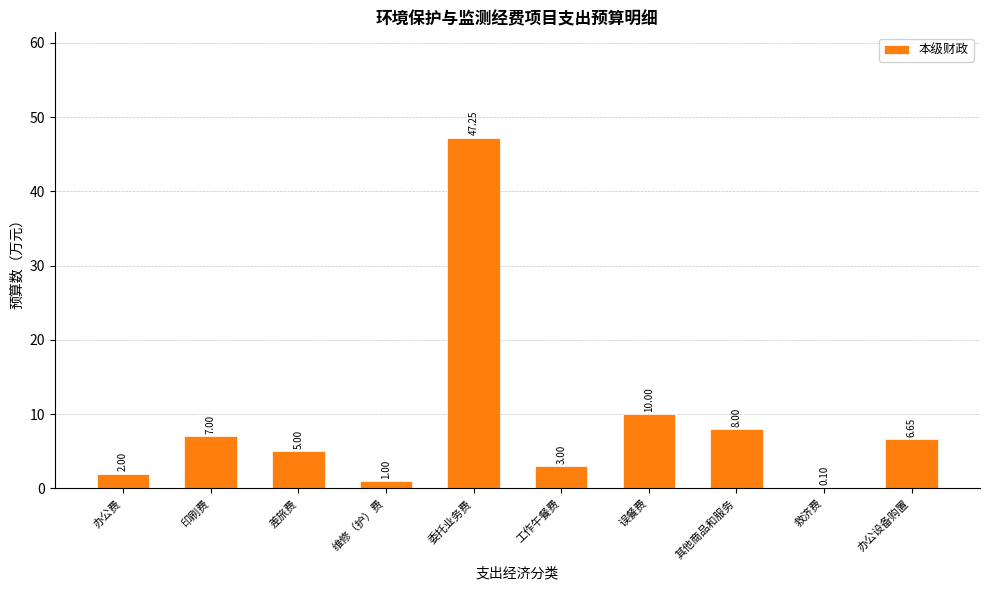

What is the ratio of the value at 其他商品和服务 to the value at 办公费?

4.0